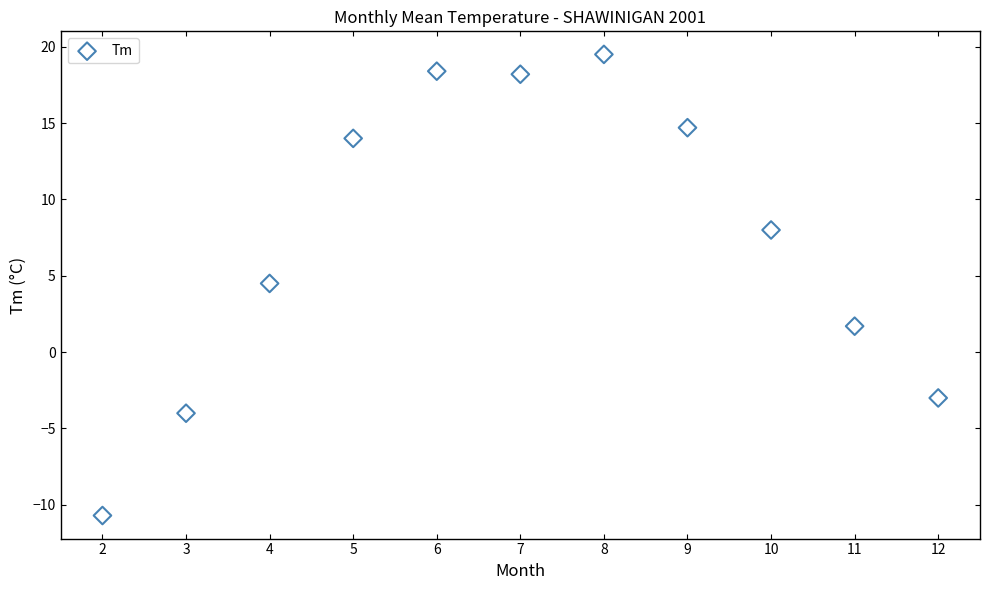

What is the average Y value?

7.4